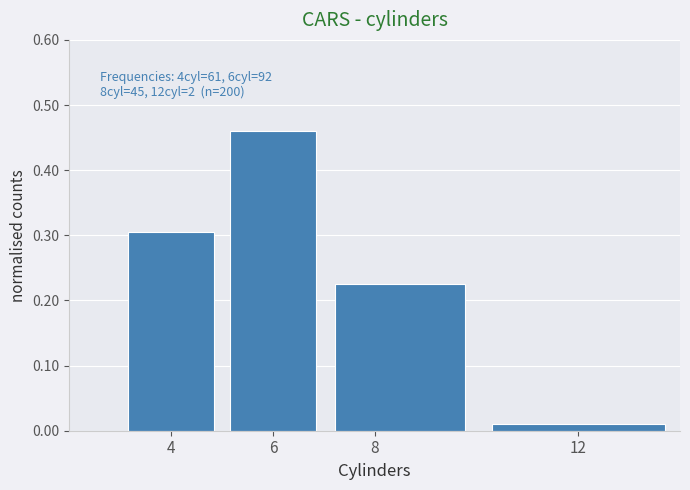

Over which range of the x-axis is the bar tallest?

5 to 7